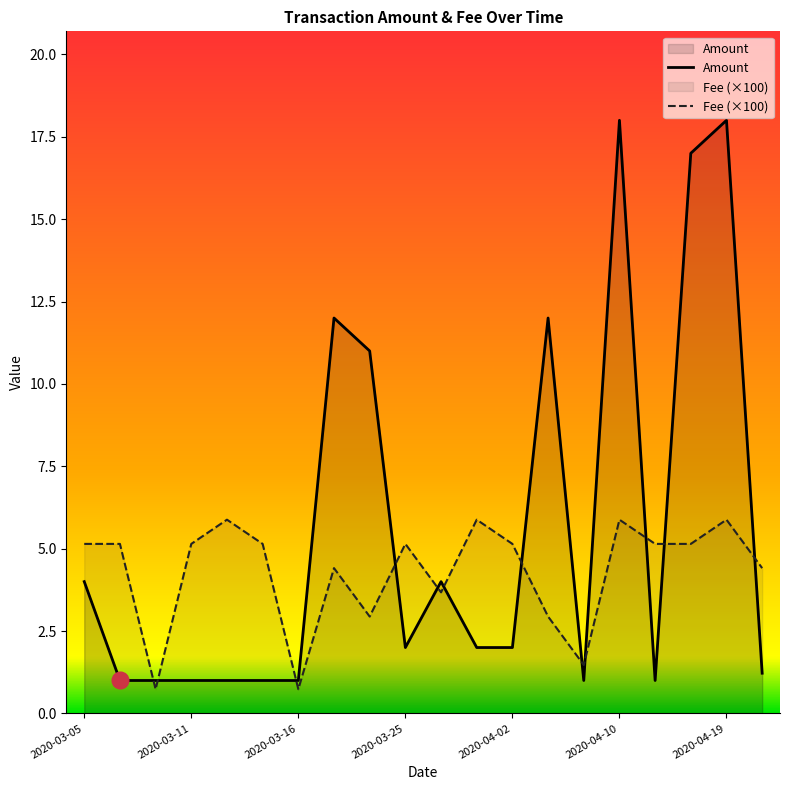

Which series has the largest range (max minus min)?

Amount